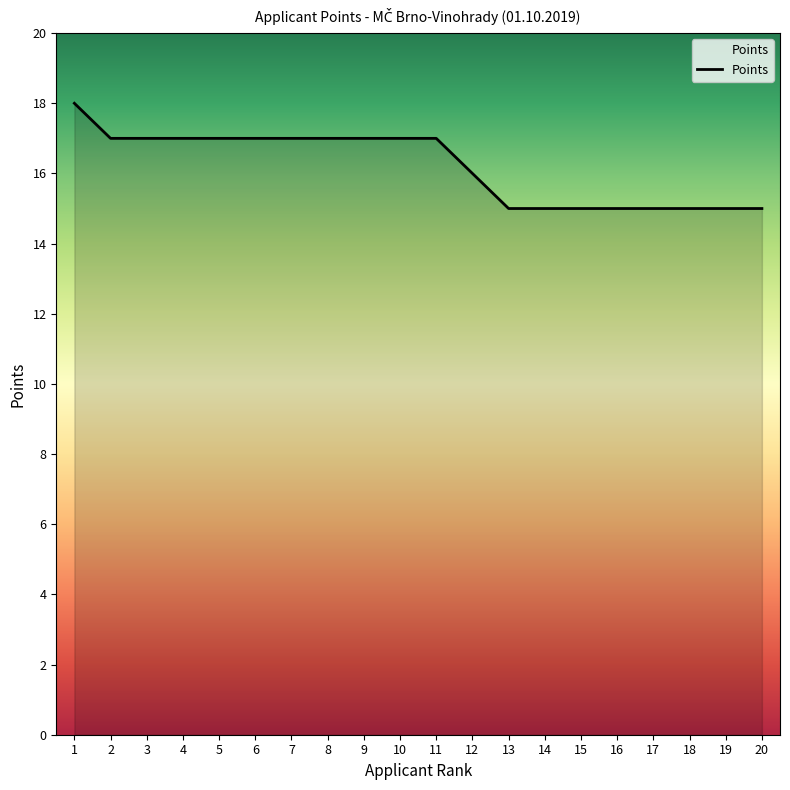

What is the difference between the maximum and minimum values?

3